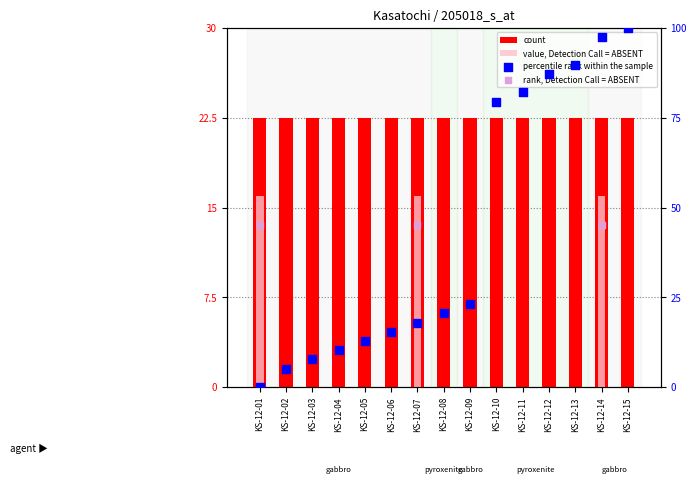

What is the total value across all series at KS-12-01?

38.5